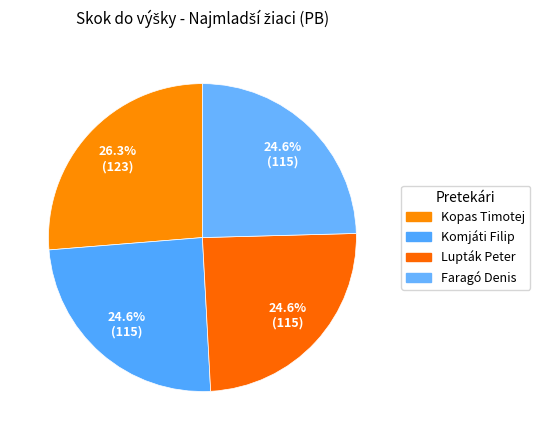

Which slice is the smallest?

Komjáti Filip